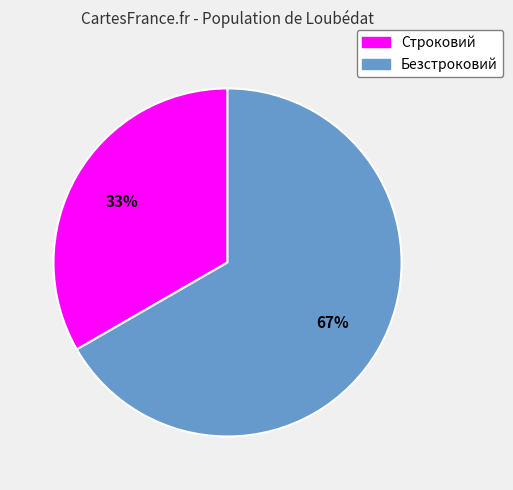

What is the smallest slice in the pie chart?

Строковий